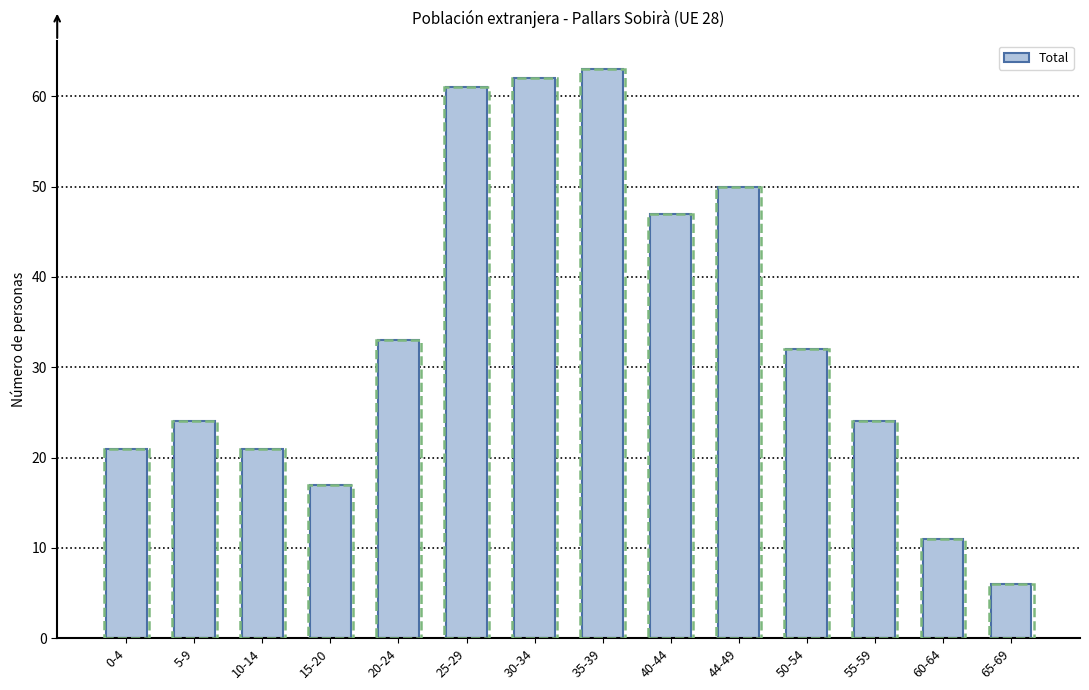

What is the value of the 10th bar from the left?

50